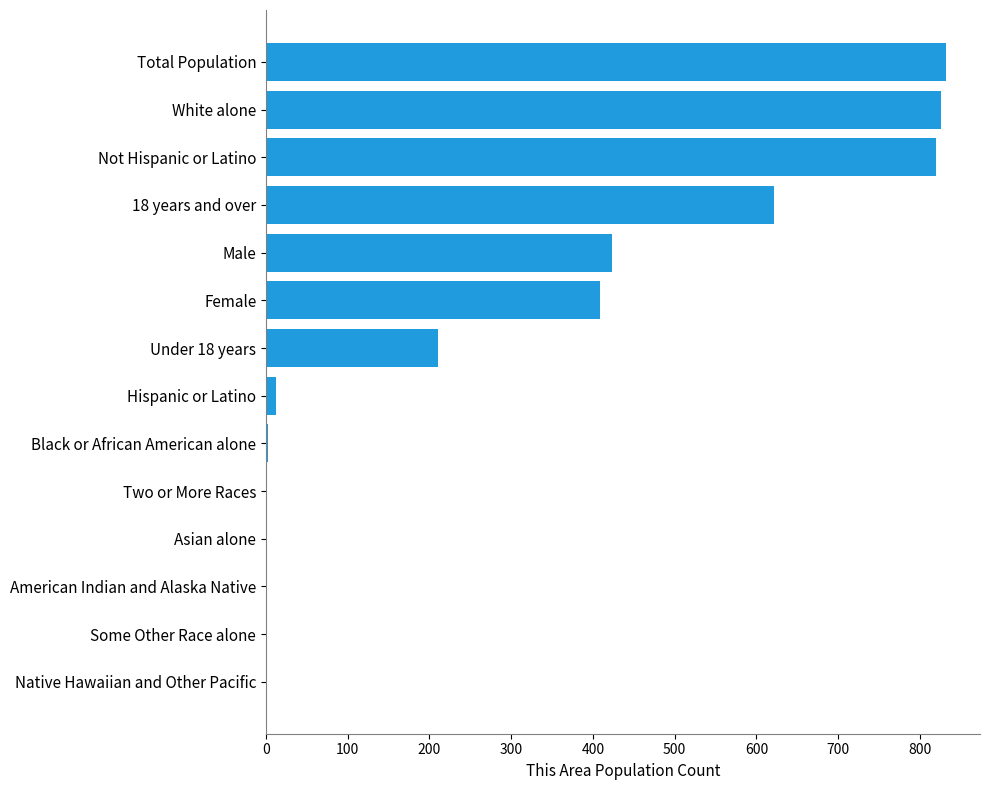

What is the maximum value shown in the chart?

832